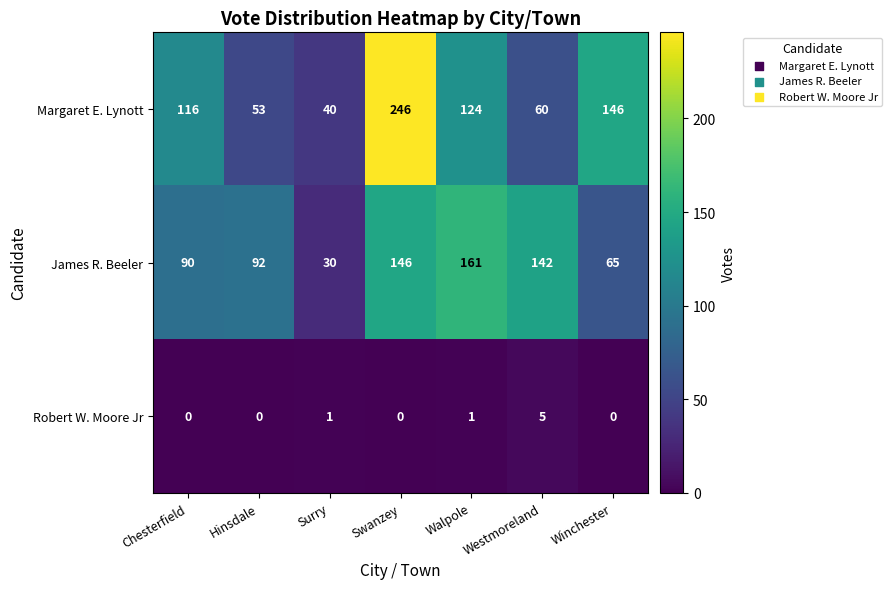

Which series has the largest total across all categories?

Margaret E. Lynott